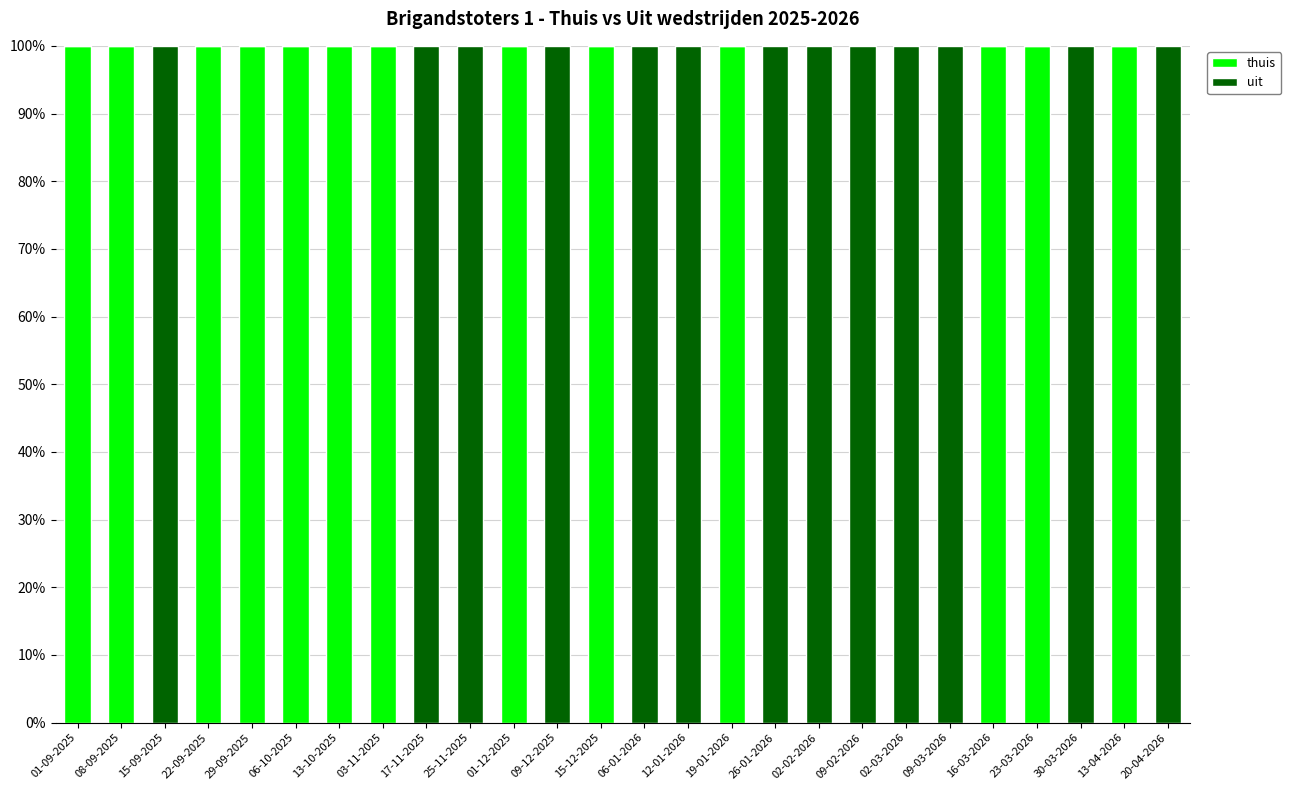

What is the sum of the thuis values at 15-09-2025 and 16-03-2026?

100